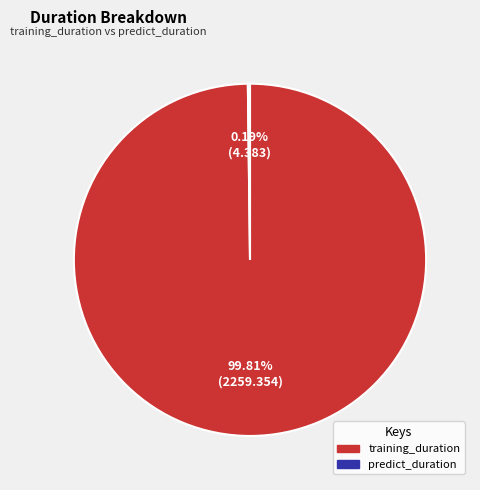

What is the largest slice in the pie chart?

training_duration